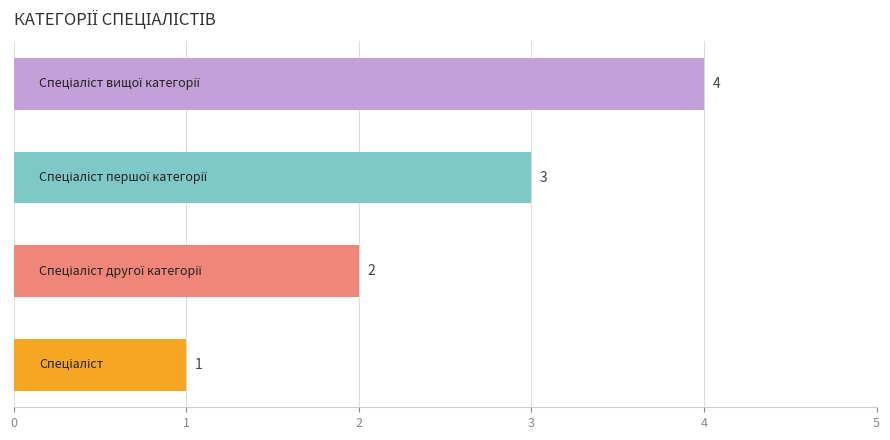

How many series are shown in this chart?

1